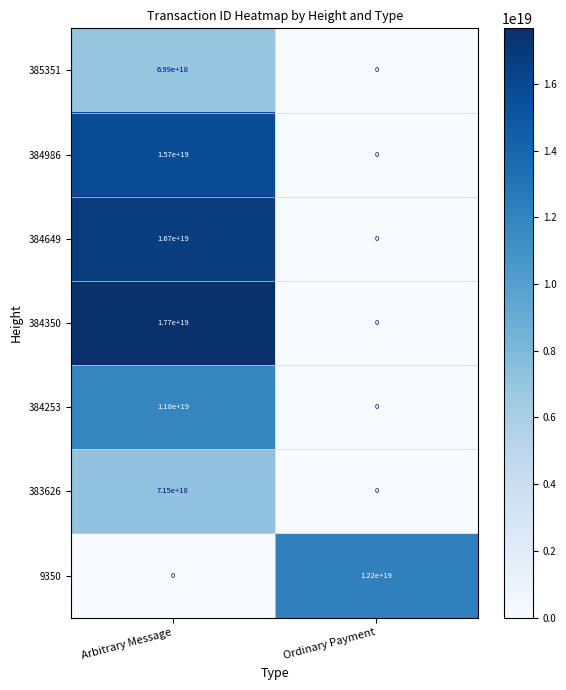

At which label is 9350 closest to 6100000000000000000?

Arbitrary Message